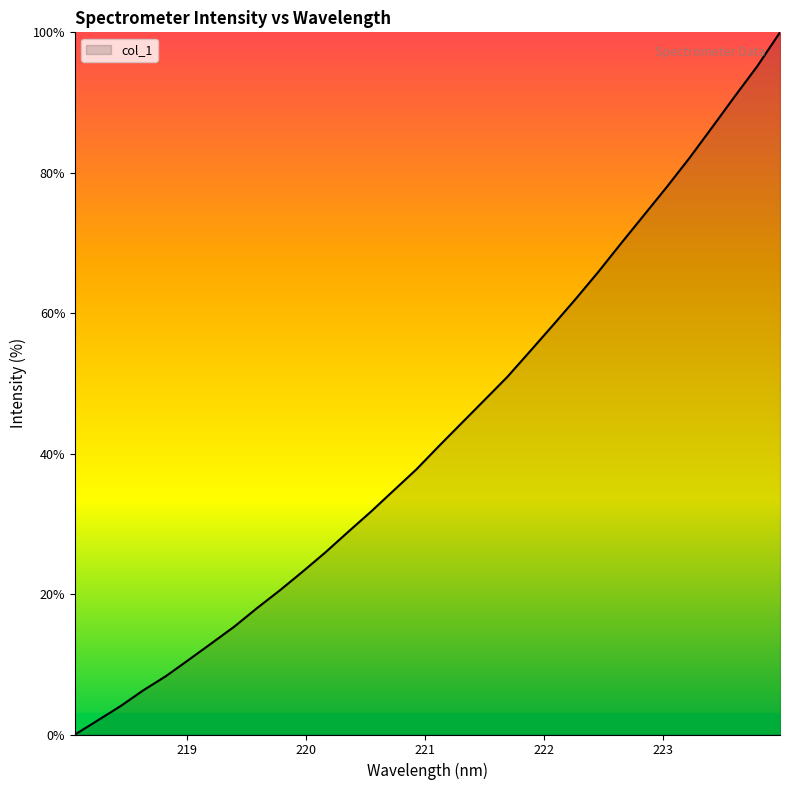

What is the greatest value displayed?

100.0